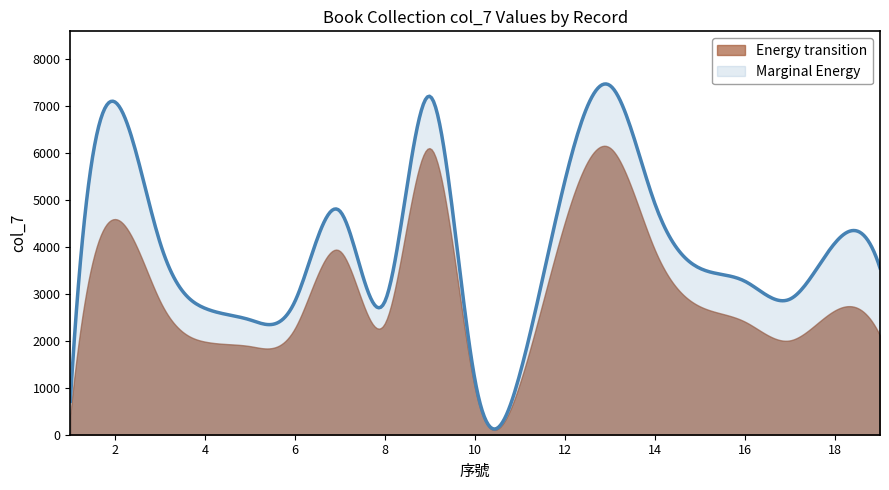

Which series has the largest total across all categories?

Marginal Energy